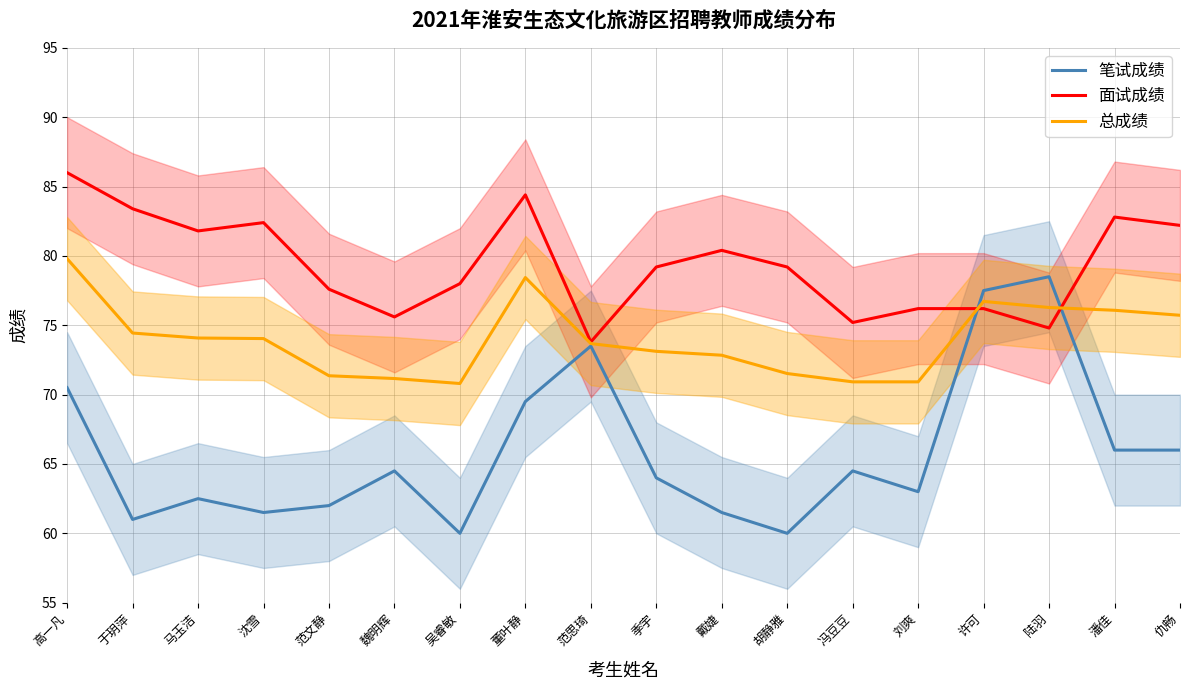

At which category is the sum across all series the highest?

高一凡